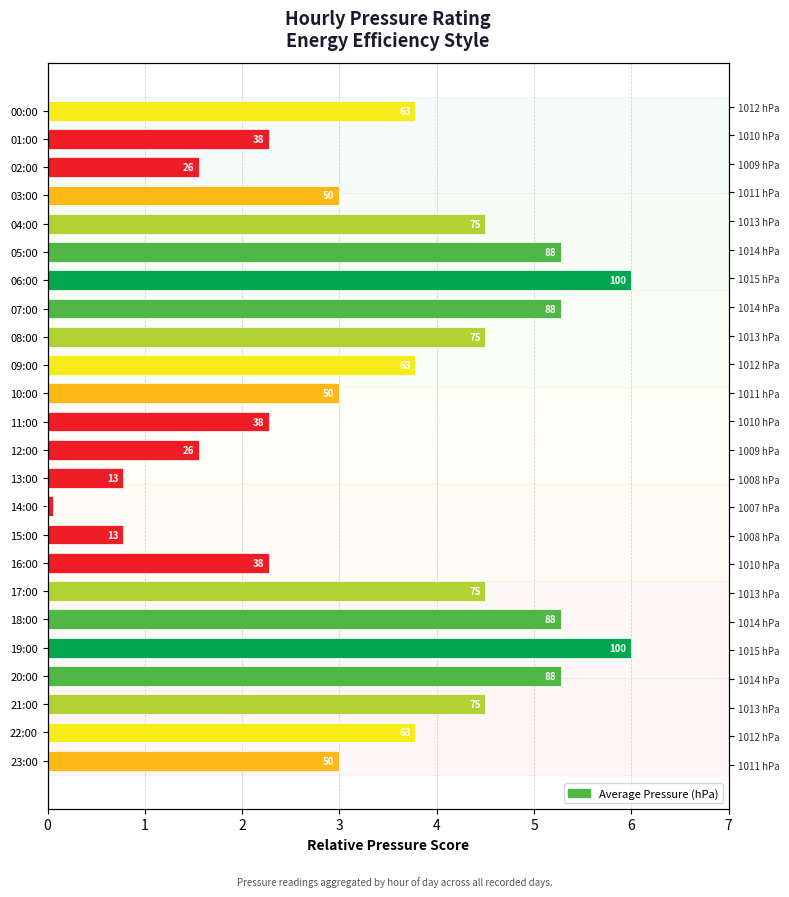

True or false: the data shows 6.4 at 21:00.

False